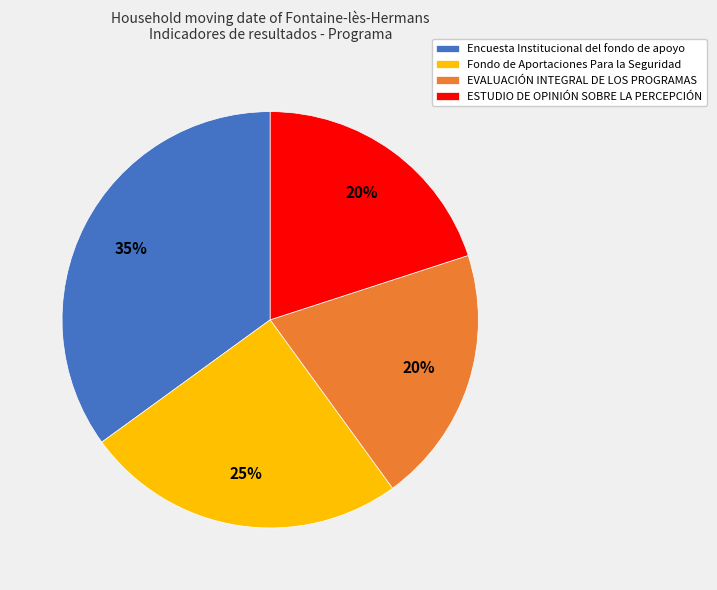

Between EVALUACIÓN INTEGRAL DE LOS PROGRAMAS and Encuesta Institucional del fondo de apoyo, which is larger?

Encuesta Institucional del fondo de apoyo